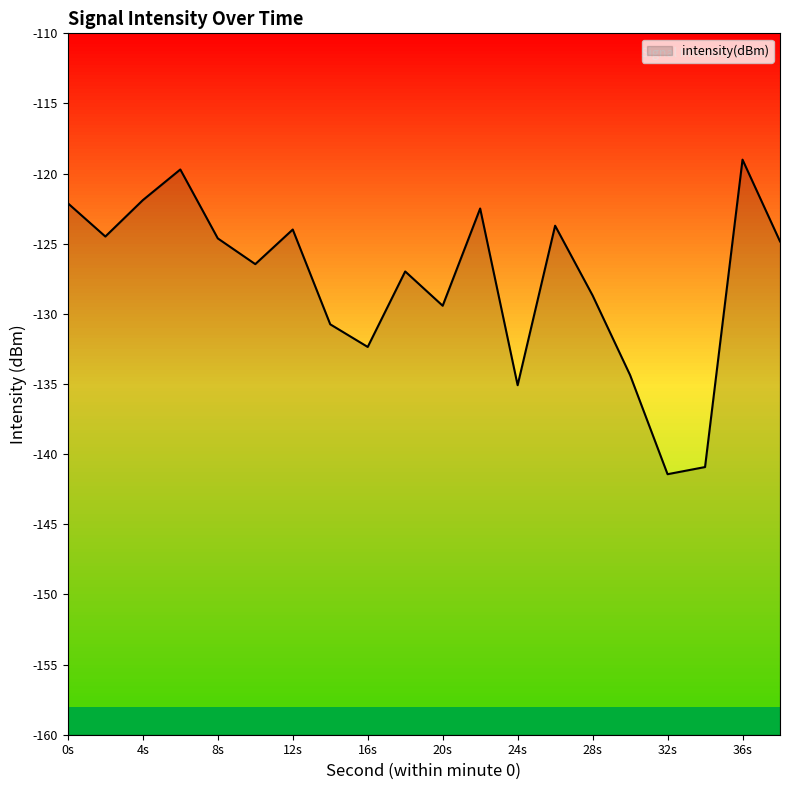

At which category does the chart reach its peak across all series?

36s